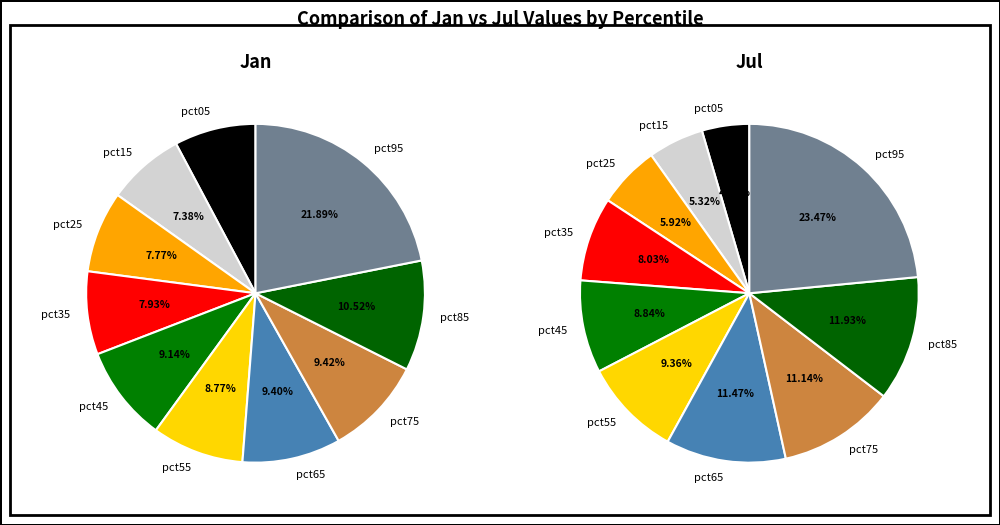

Does 7 account for over 50% of the chart?

No